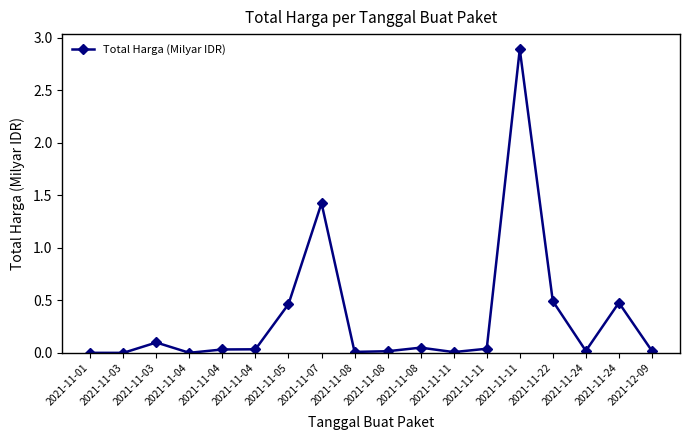

How many lines are shown in the chart?

1